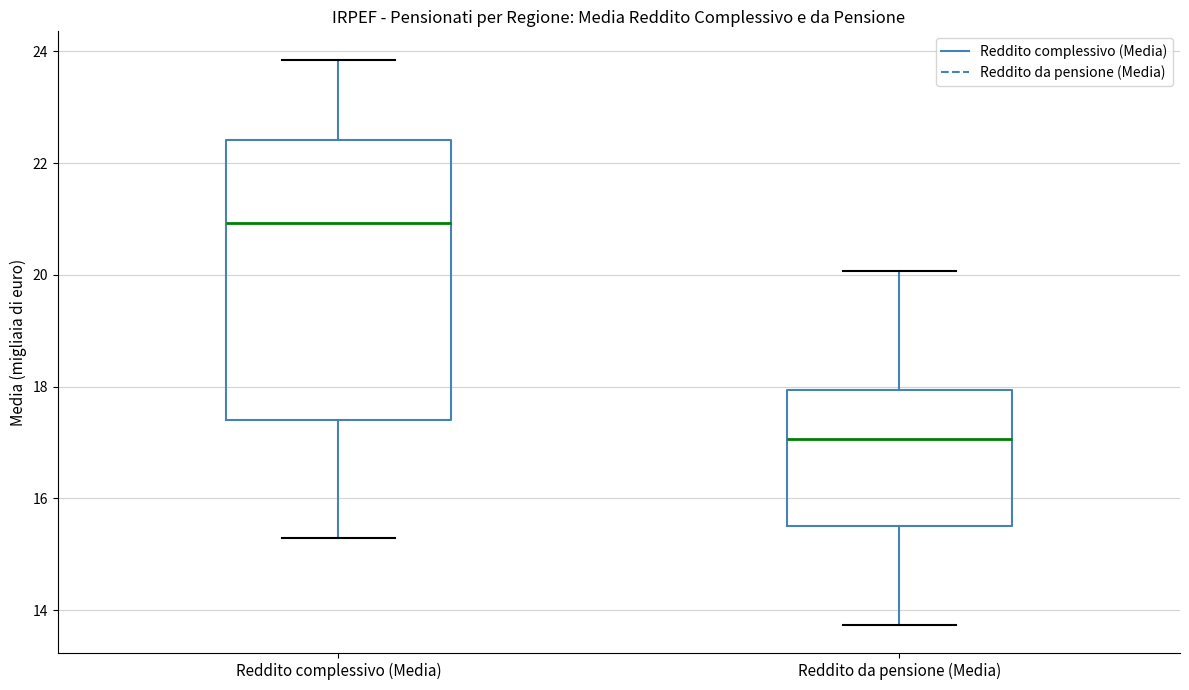

Which box has the lowest median line?

Reddito da pensione (Media)